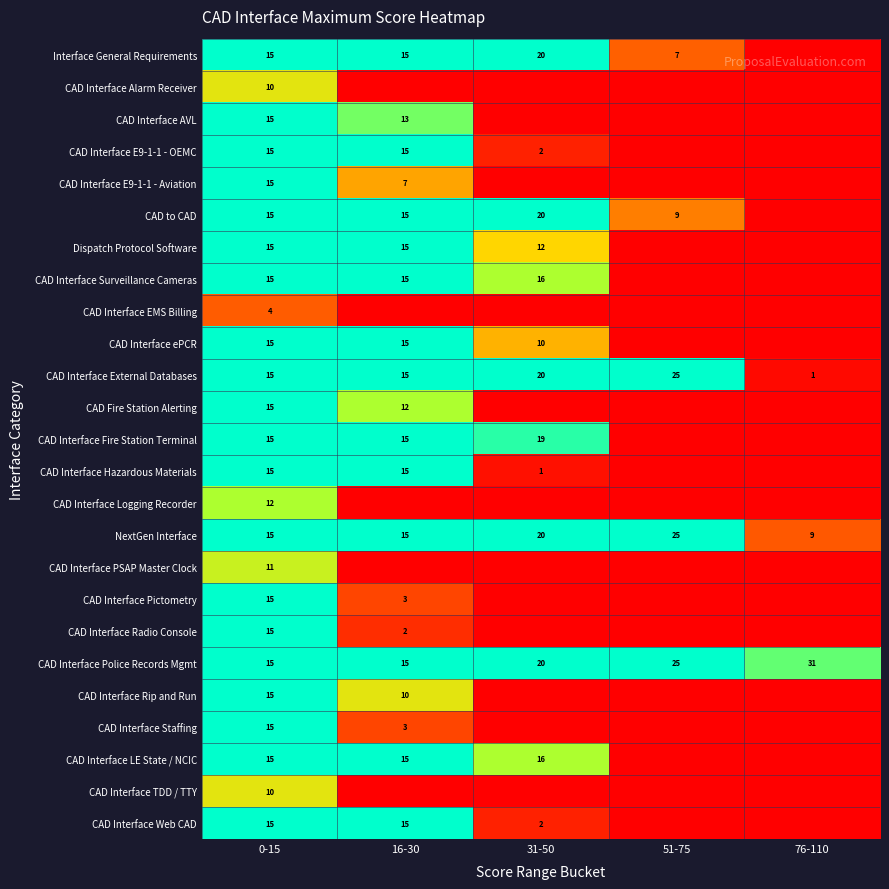

What is the spread (max minus min) of values at 0-15?

11